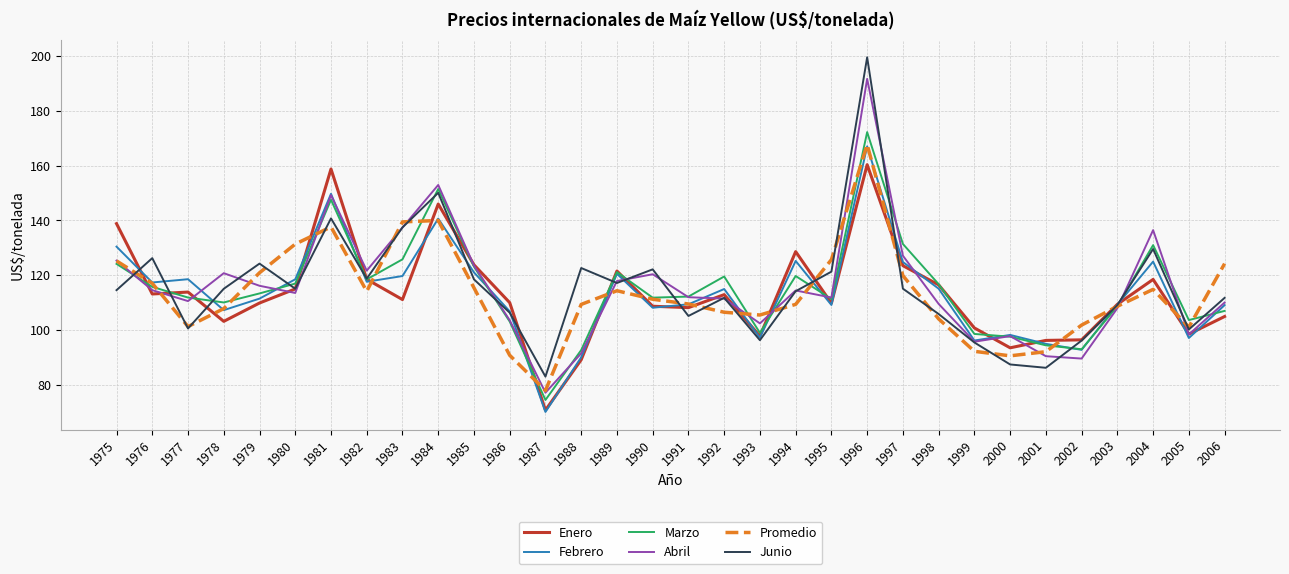

Which series has the widest spread of values?

Junio